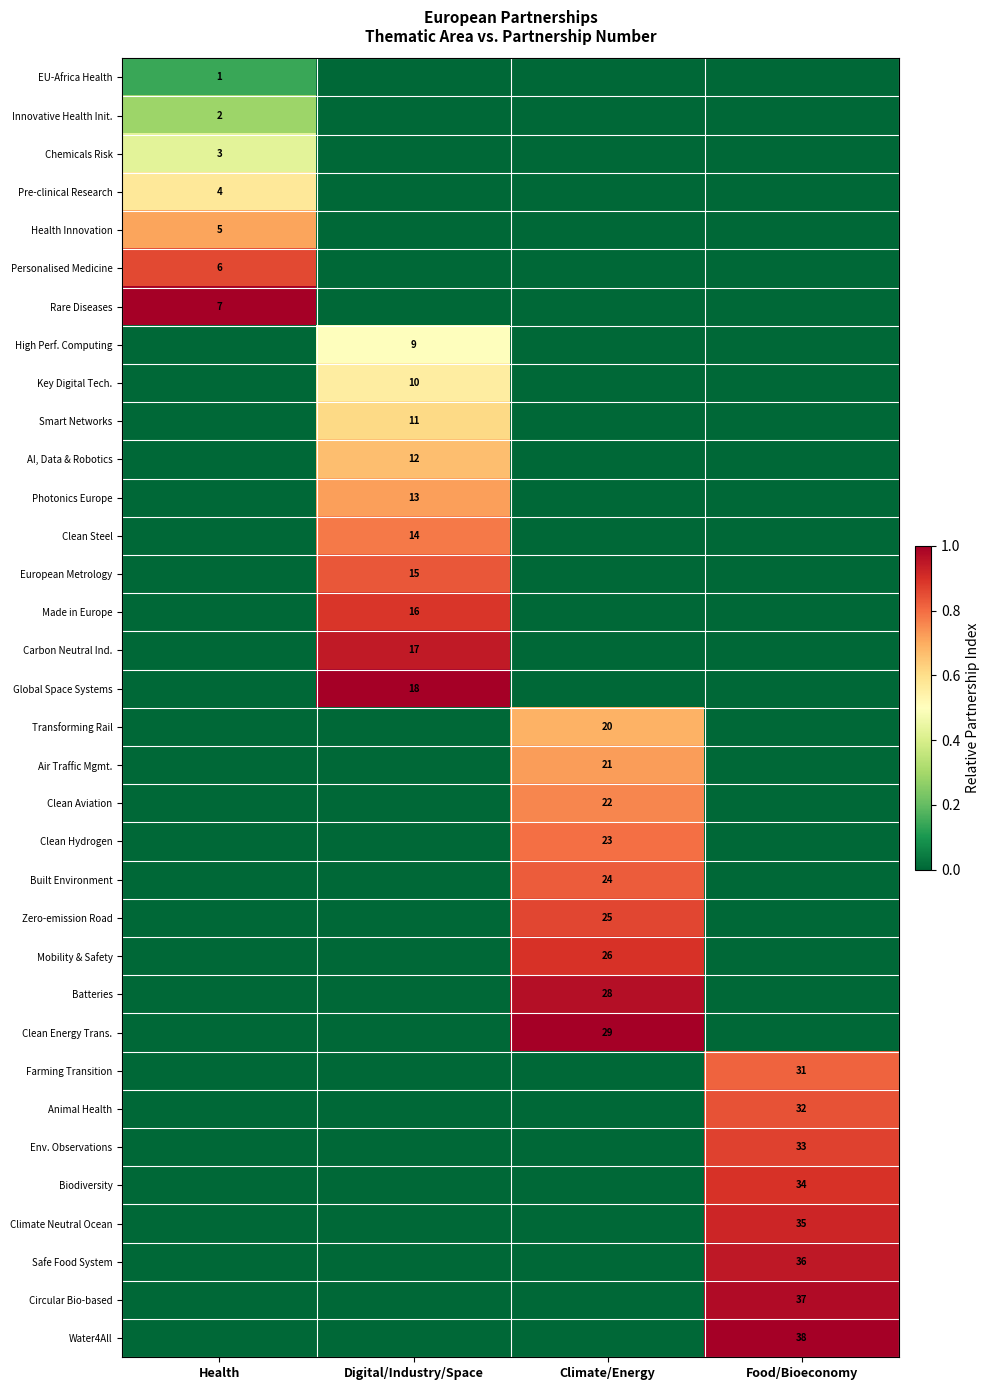

The value of Clean Aviation at Climate/Energy is 13. True or false?

False